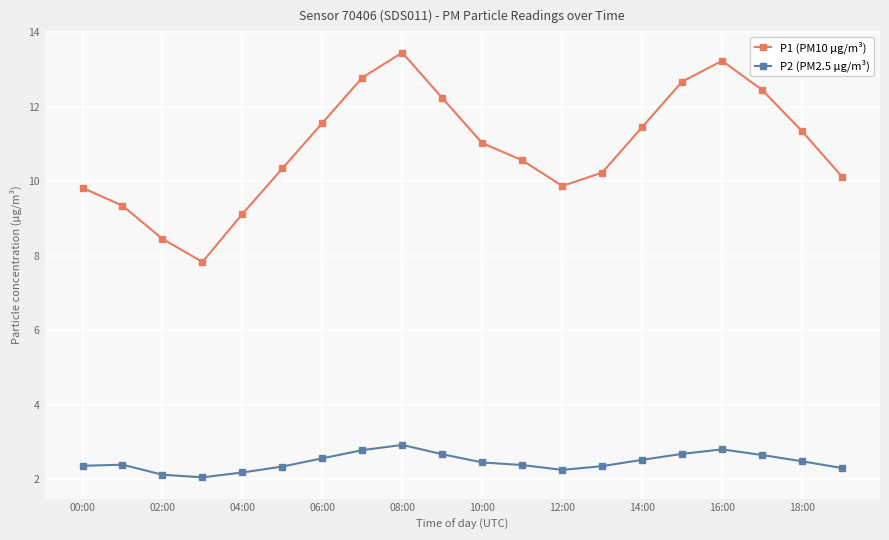

What is the value of the P1 (PM10 µg/m³) point at the 19th from the left?

11.3